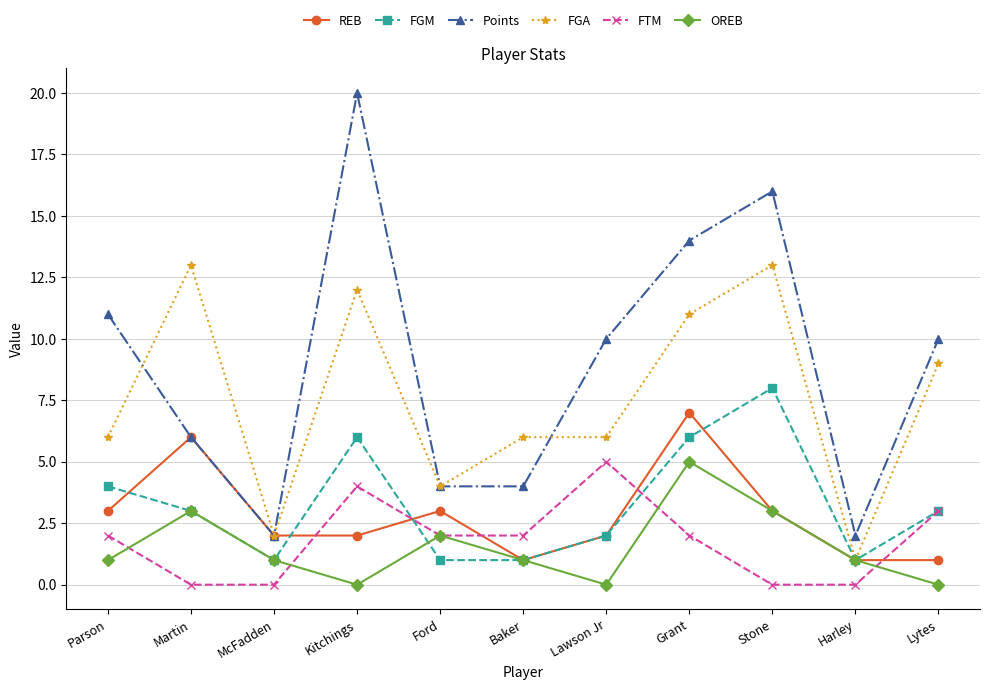

What is the label of the 10th point from the right?

Martin